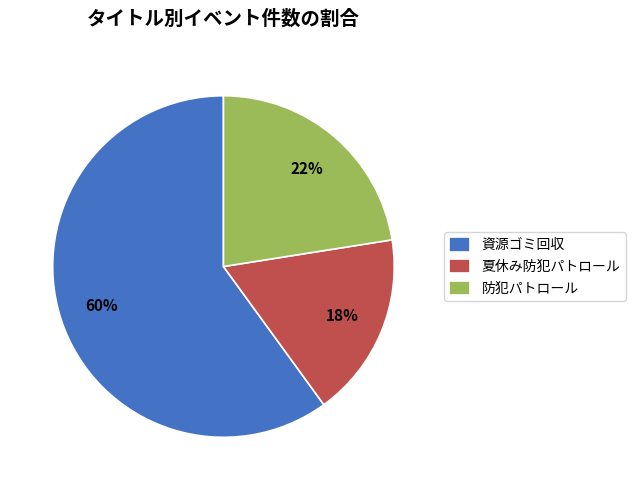

How many segments does this pie chart have?

3